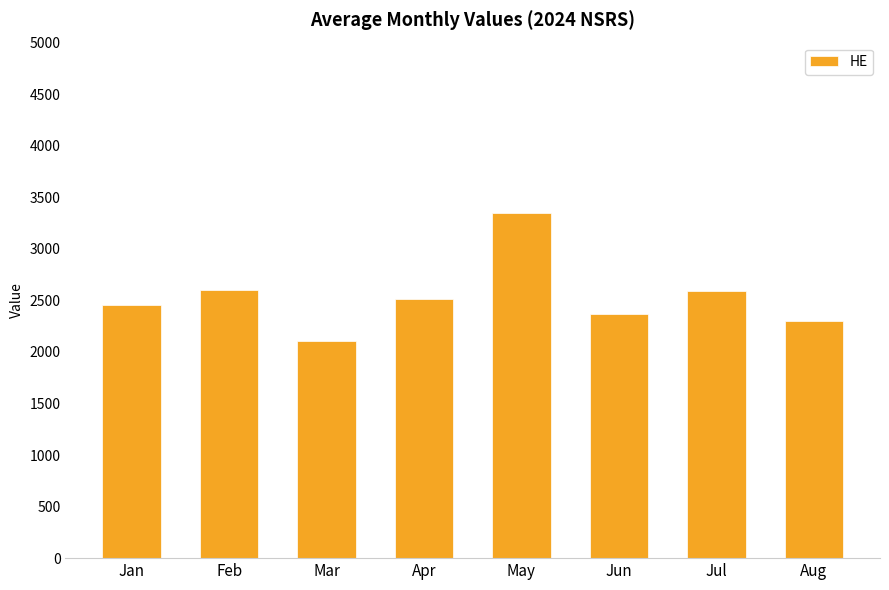

The value at Jan is 4199. True or false?

False